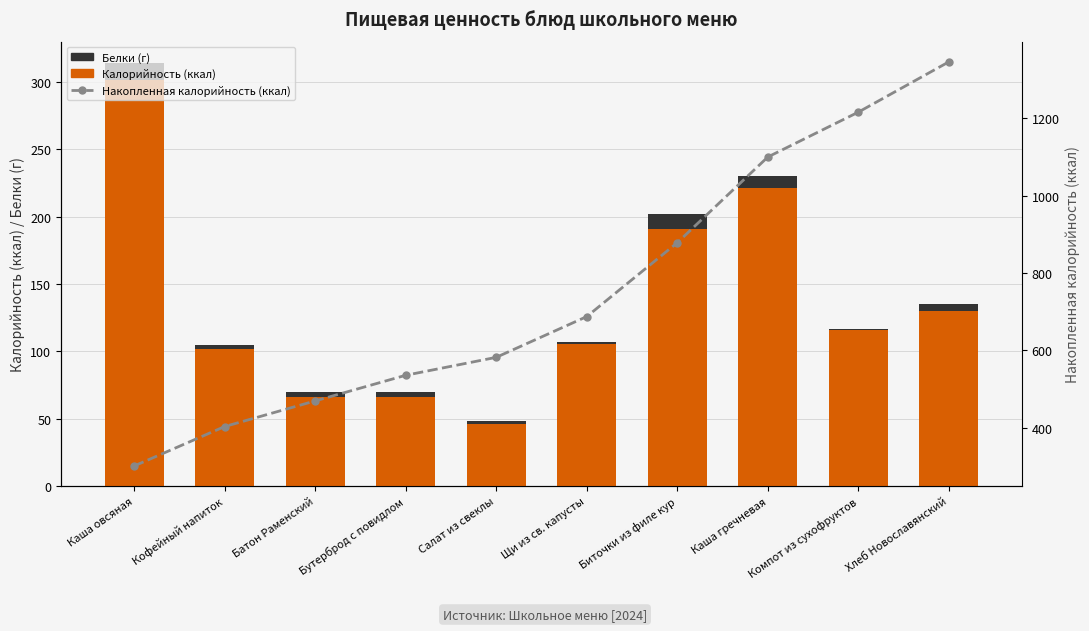

Reading left to right, extract all data points from this chart.

Калорийность (ккал): 301.1	102.0	66.2	66.2	46.4	105.4	191.0	221.5	116.0	130.0
Белки (г): 13.0	2.5	3.9	3.9	1.8	1.8	11.1	8.6	0.7	5.2
Накопленная калорийность (ккал): 301.1	403.1	469.4	535.6	582.0	687.4	878.4	1099.9	1215.9	1345.9